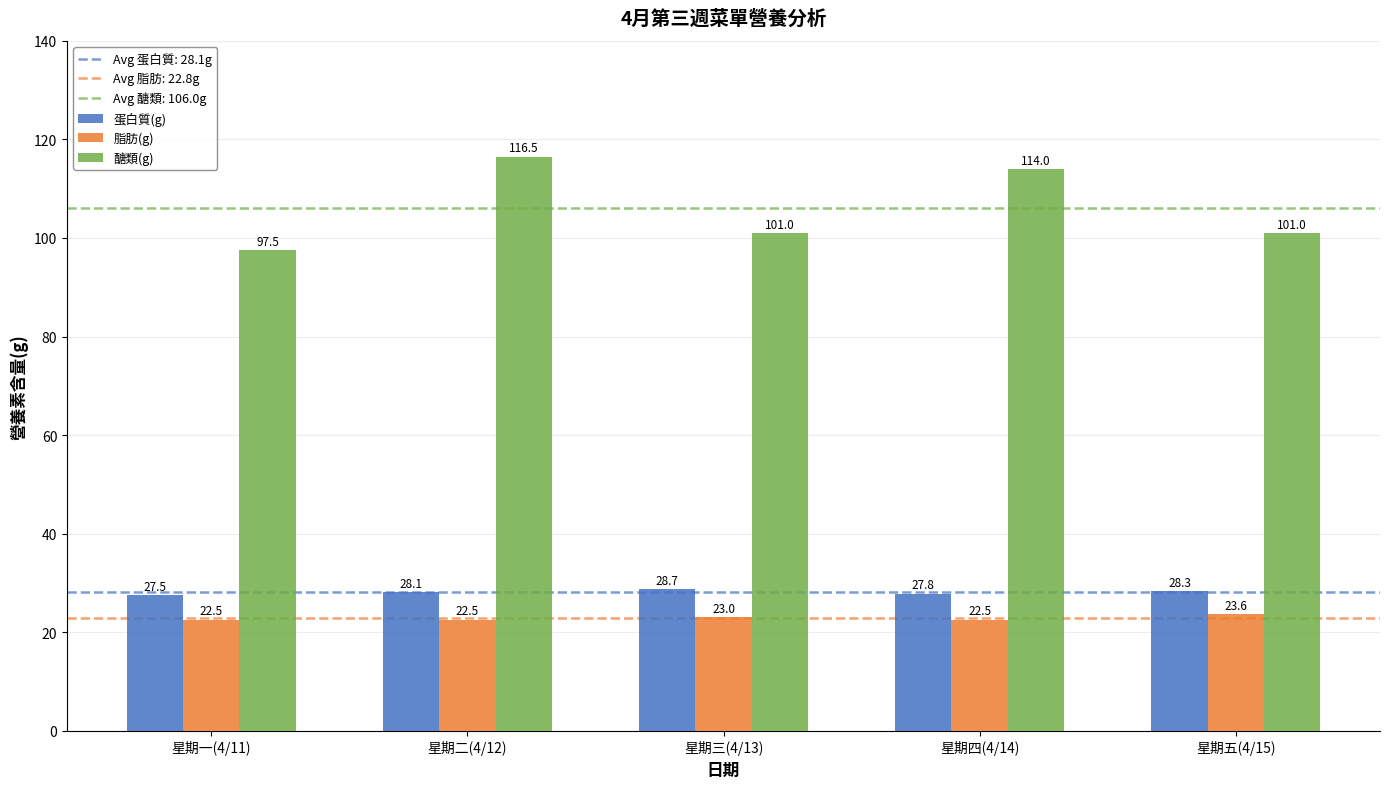

What is the total value across all series at 星期三(4/13)?

152.7